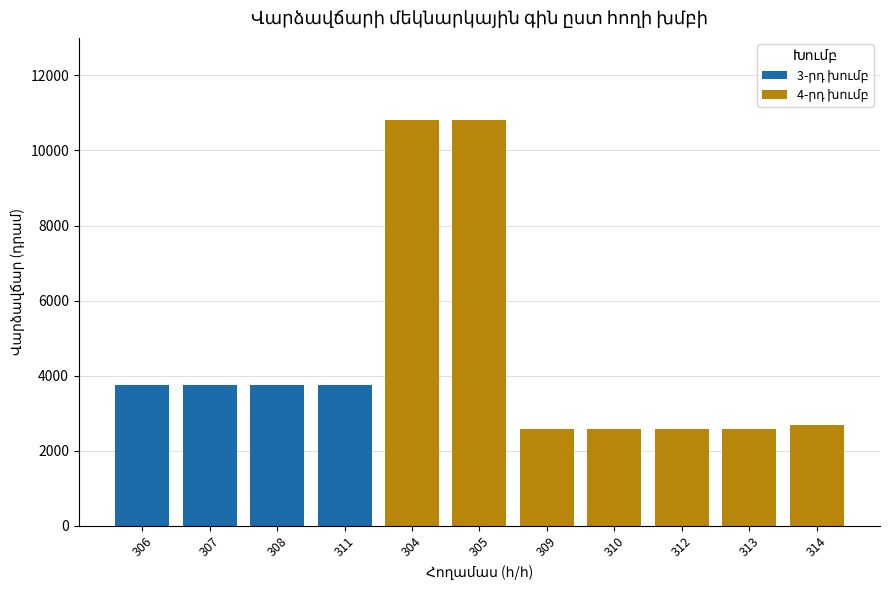

What is the approximate value at 313?

2580